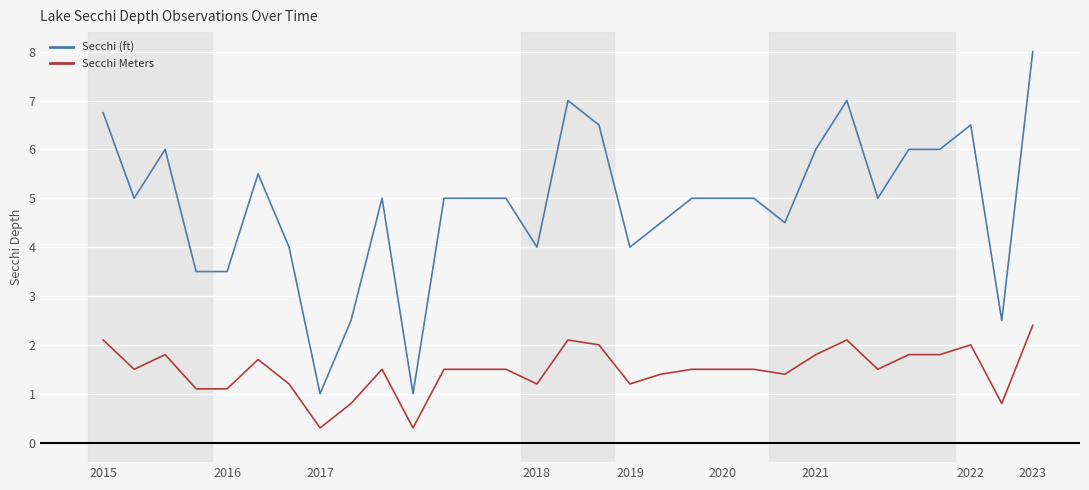

Reading left to right, extract all data points from this chart.

Secchi (ft): 6.8	5.0	6.0	3.5	3.5	5.5	4.0	1.0	2.5	5.0	1.0	5.0	5.0	5.0	4.0	7.0	6.5	4.0	4.5	5.0	5.0	5.0	4.5	6.0	7.0	5.0	6.0	6.0	6.5	2.5	8.0
Secchi Meters: 2.1	1.5	1.8	1.1	1.1	1.7	1.2	0.3	0.8	1.5	0.3	1.5	1.5	1.5	1.2	2.1	2.0	1.2	1.4	1.5	1.5	1.5	1.4	1.8	2.1	1.5	1.8	1.8	2.0	0.8	2.4